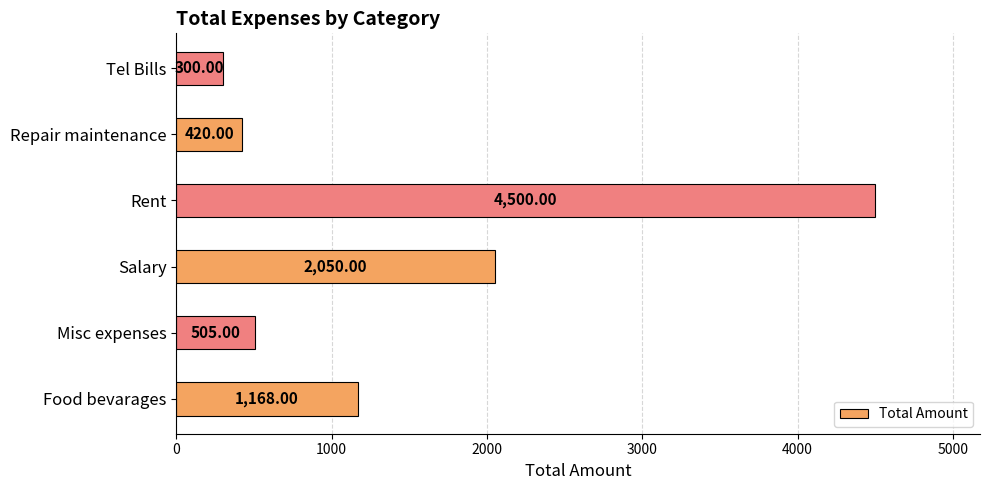

How many series are shown in this chart?

1